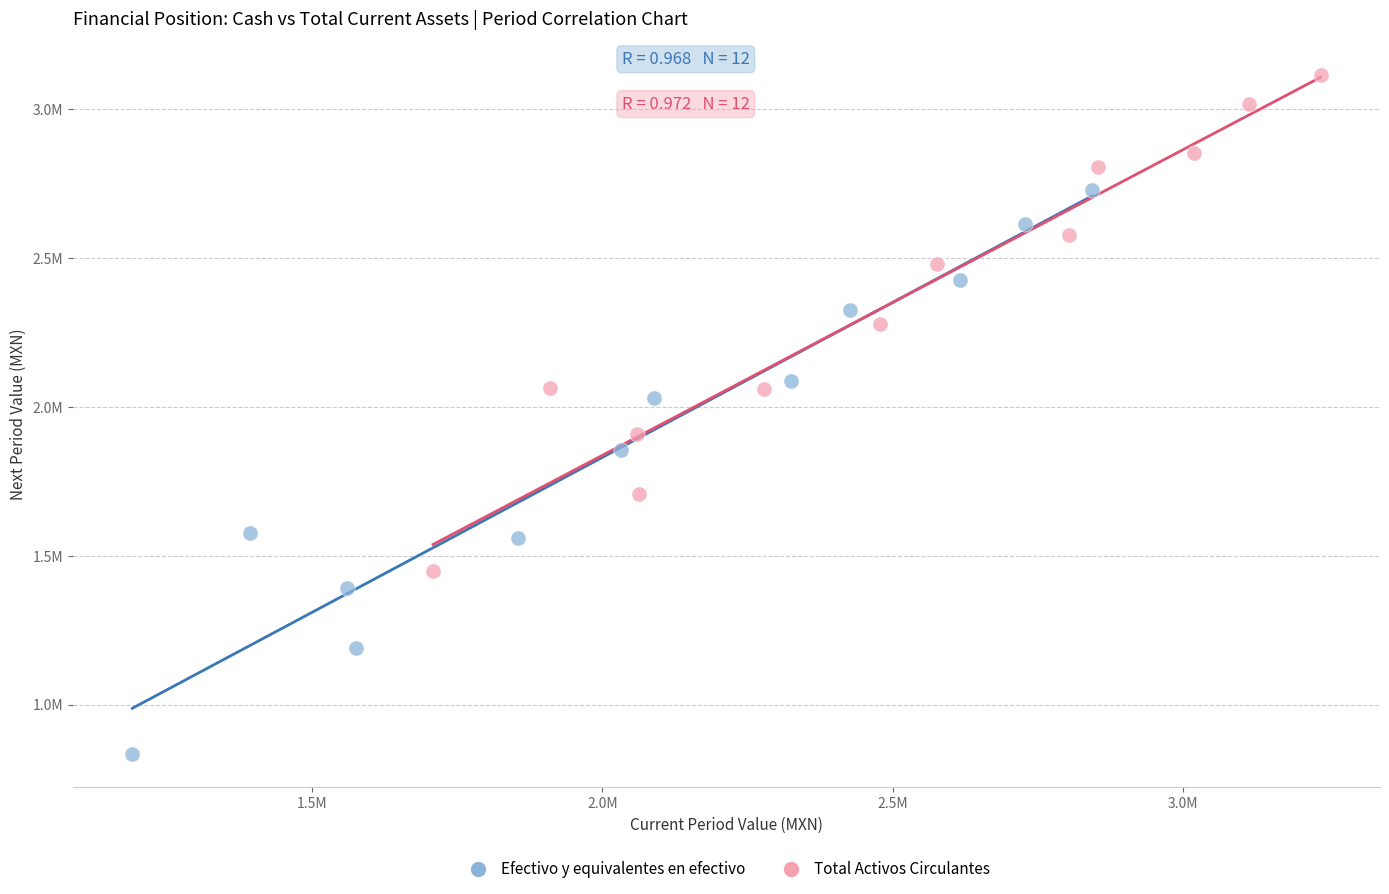

What are all the series names shown in the legend?

Efectivo y equivalentes en efectivo, Total Activos Circulantes